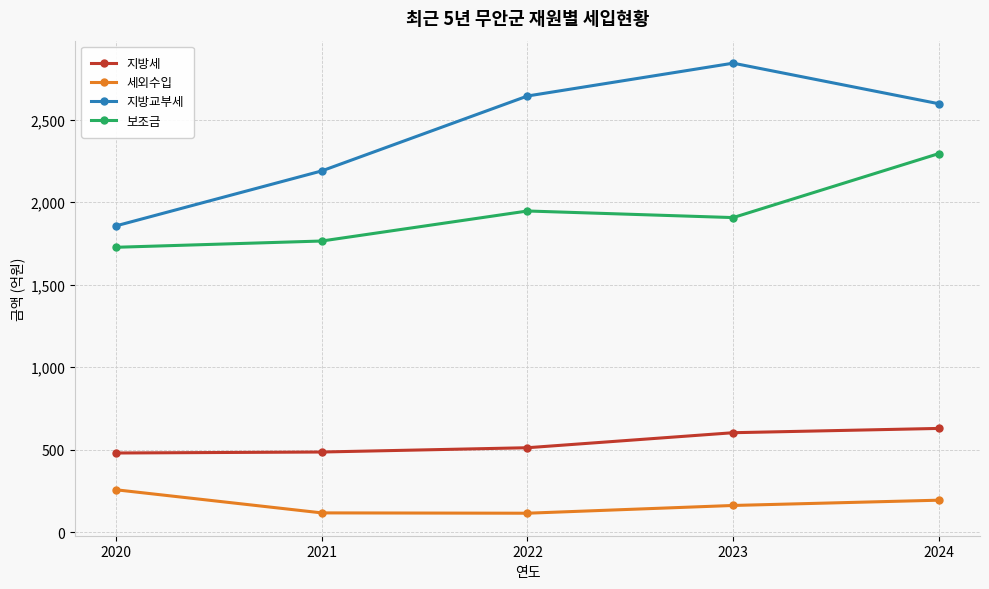

True or false: 세외수입 and 지방교부세 cross at least once.

False